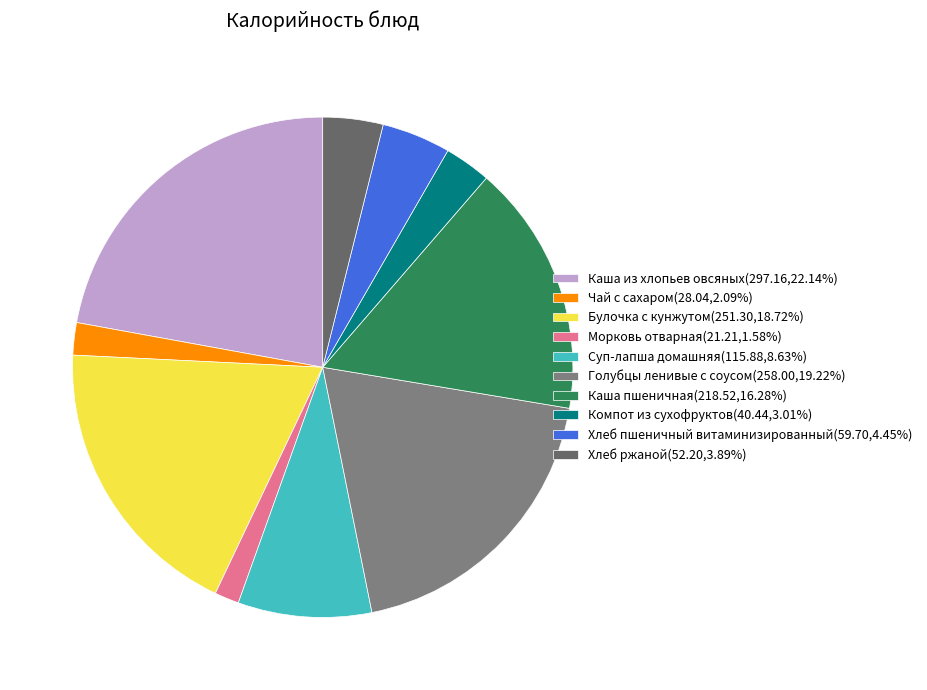

How many segments does this pie chart have?

10